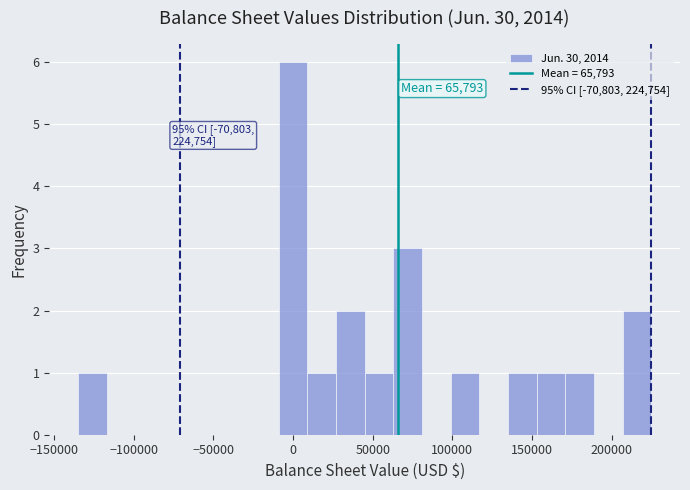

Around what value on the x-axis is the tallest bar? Give the approximate position of its centre, as read against the axis.

0